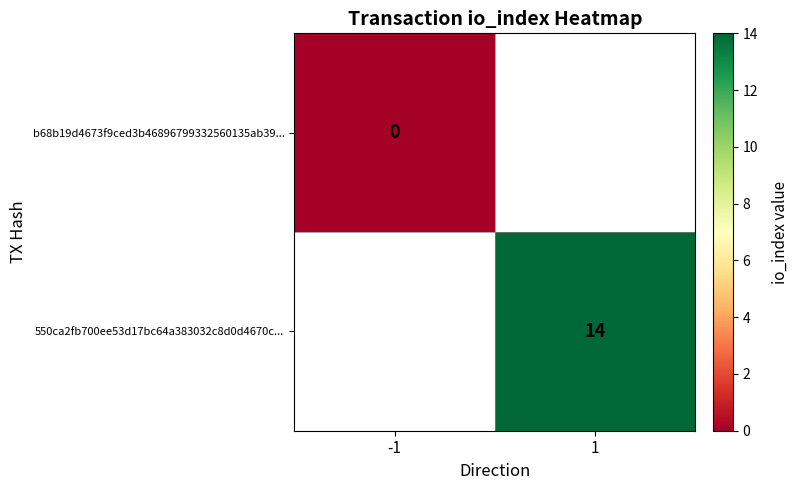

The 550ca2fb700ee53d17bc64a383032c8d0d4670c... series shows 14 at 1. True or false?

True